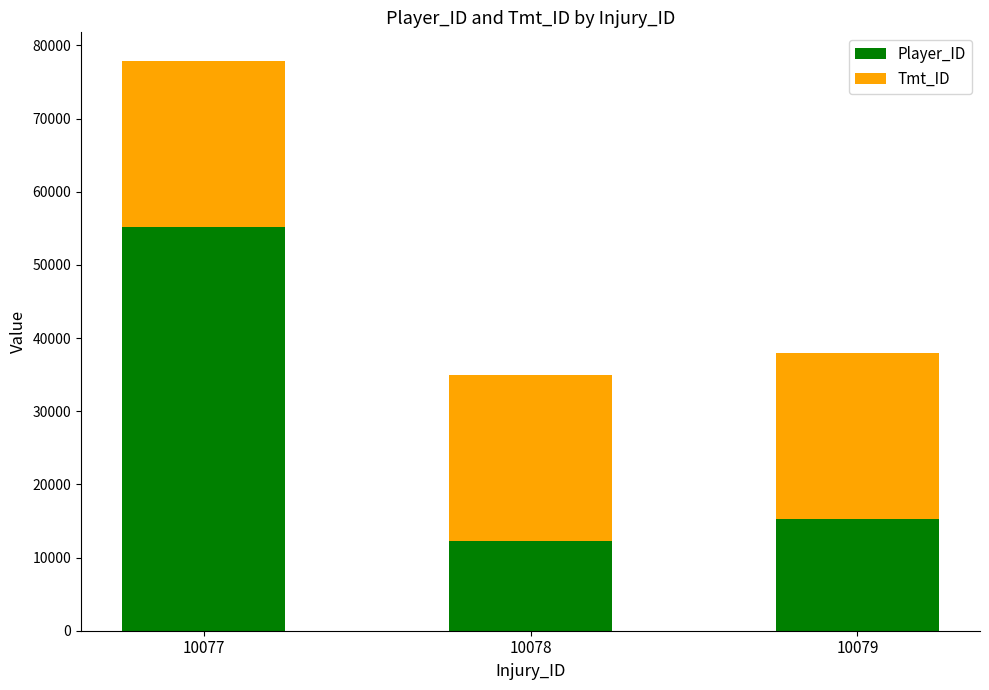

At which category is the sum across all series the highest?

10077